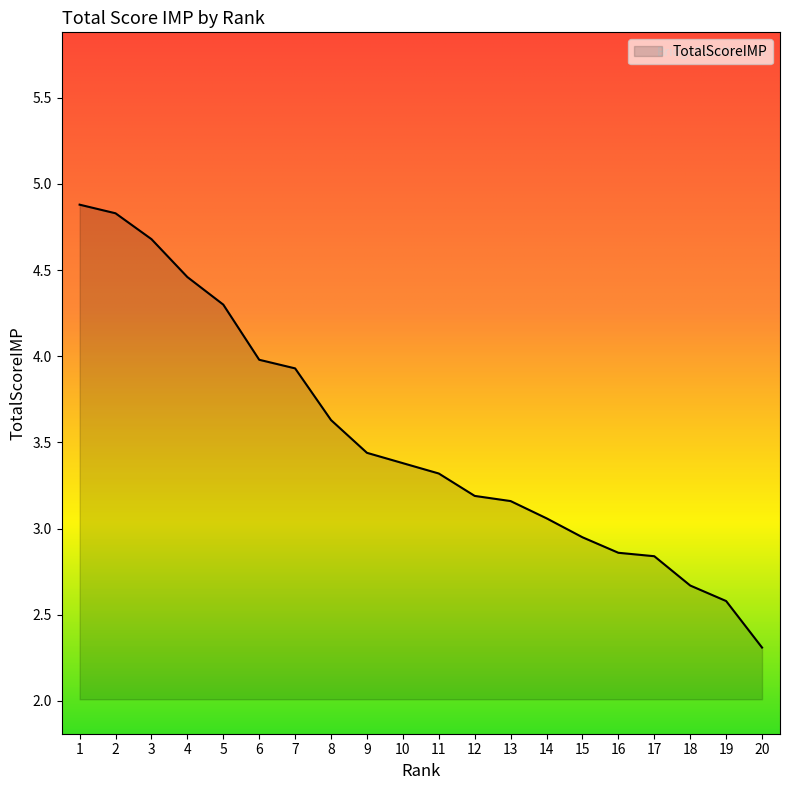

What is the change in value from 1 to 12?

-1.7